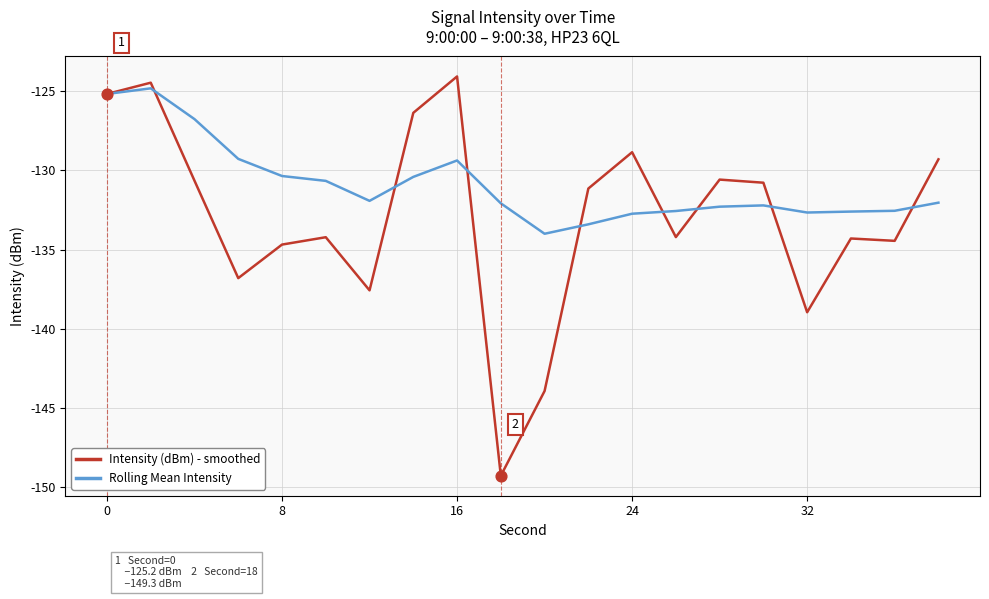

Which series has the widest spread of values?

Intensity (dBm) - smoothed